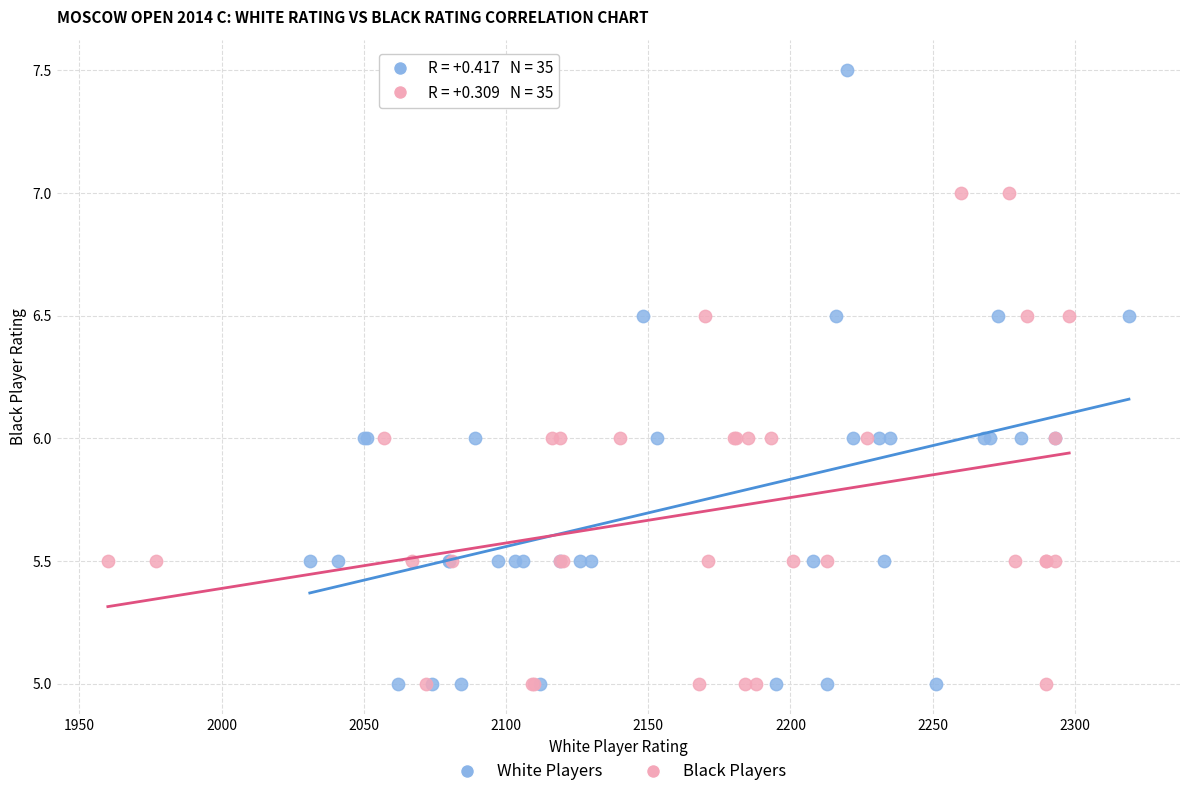

Which series reaches the maximum Y coordinate?

White Players